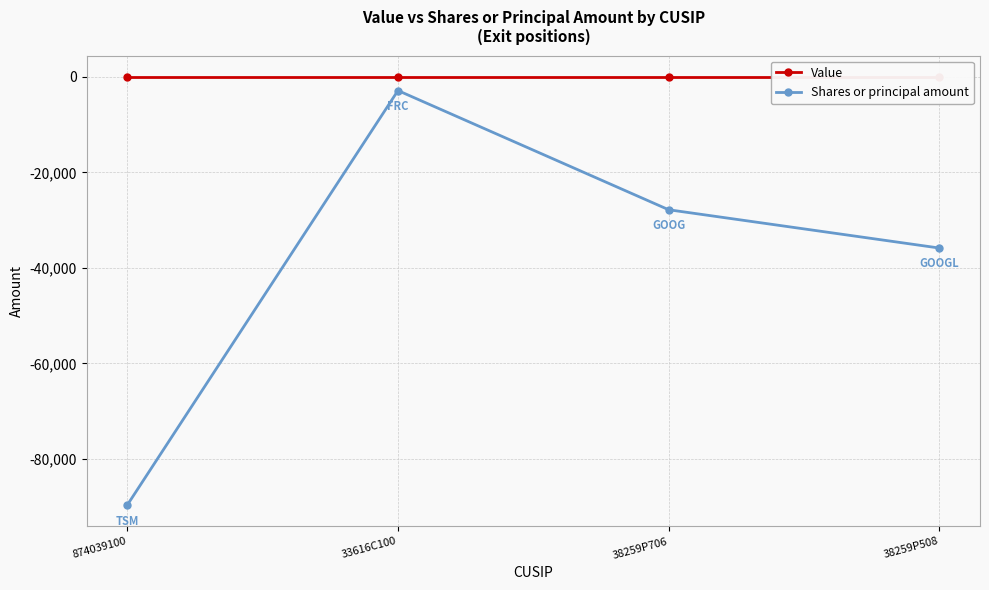

Reading left to right, what are all the values shown in this chart?

Value: 0	0	0	0
Shares or principal amount: -89650	-2845	-27807	-35826